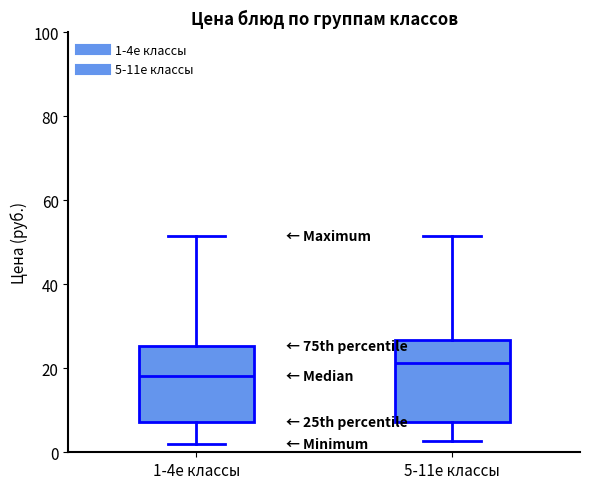

Reading left to right, read every box against the y-axis: the position of its median line, the range the box covers, and the ends of its whiskers. The values are not printed on the chart, so give them approximately, as read against the axis.

1-4е классы: median 18, box 8 to 26, whiskers 2 to 52
5-11е классы: median 22, box 8 to 26, whiskers 2 to 52